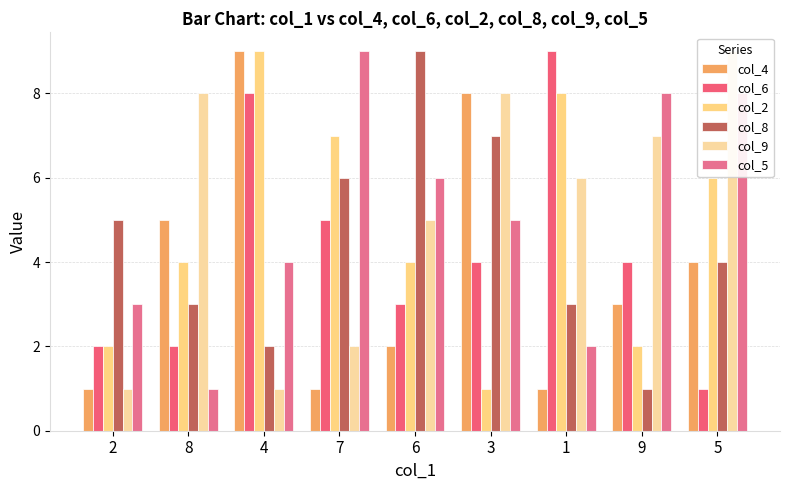

At which label does col_5 reach its minimum?

8